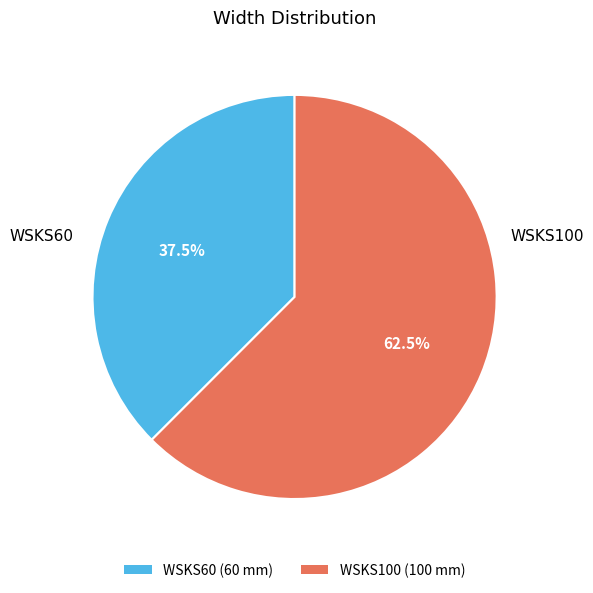

Rank the categories by value from lowest to highest.

WSKS60, WSKS100